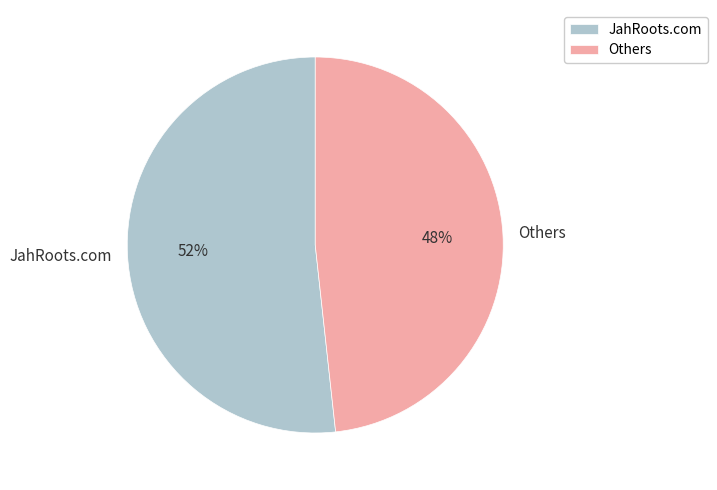

Do Others and JahRoots.com together represent more than half of the pie?

Yes